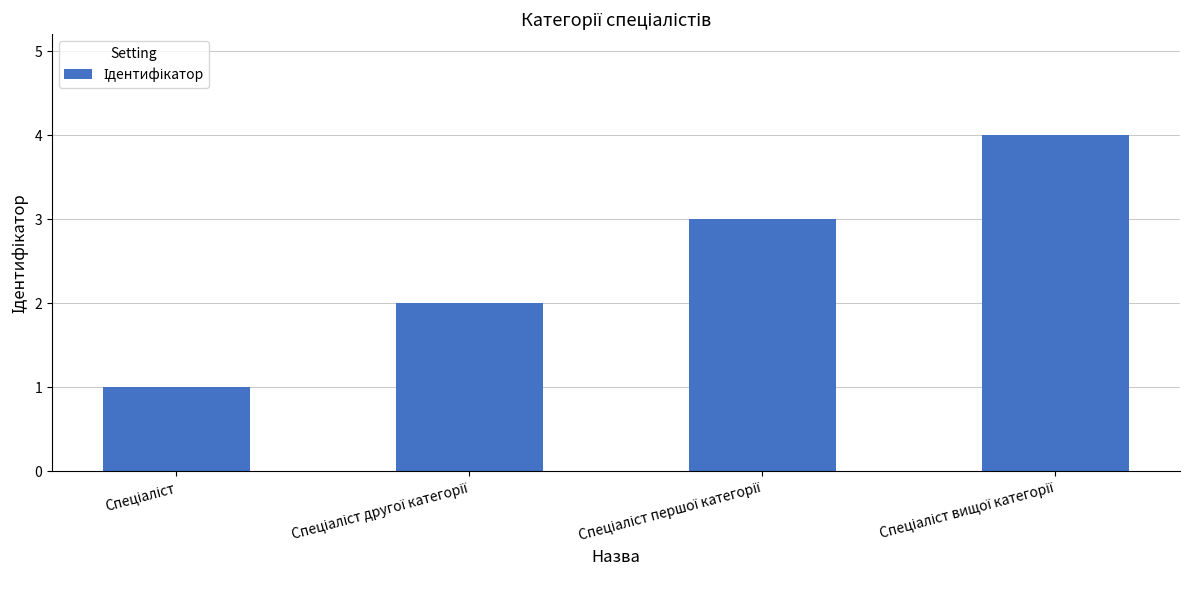

What is the maximum value shown in the chart?

4